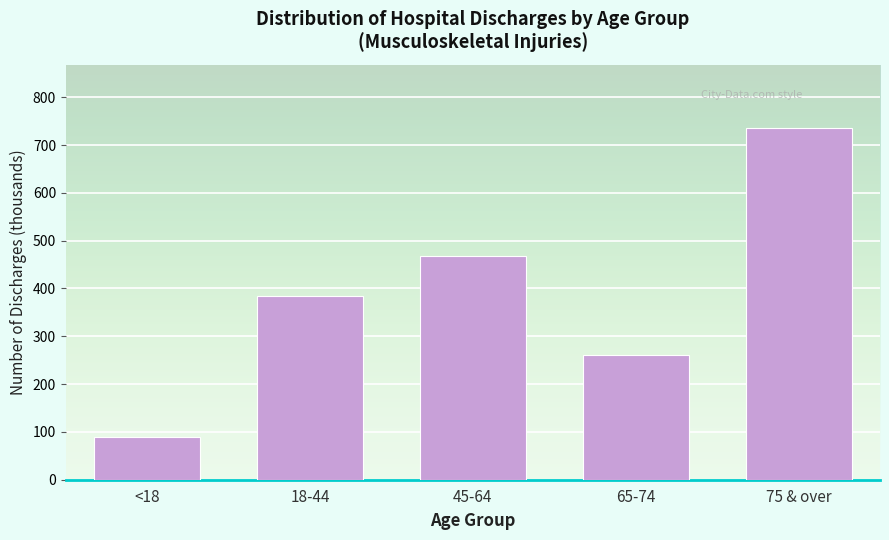

Reading right to left, list all the values displayed in this chart.

75 & over=735.4	65-74=260.7	45-64=468.8	18-44=384.4	<18=88.7